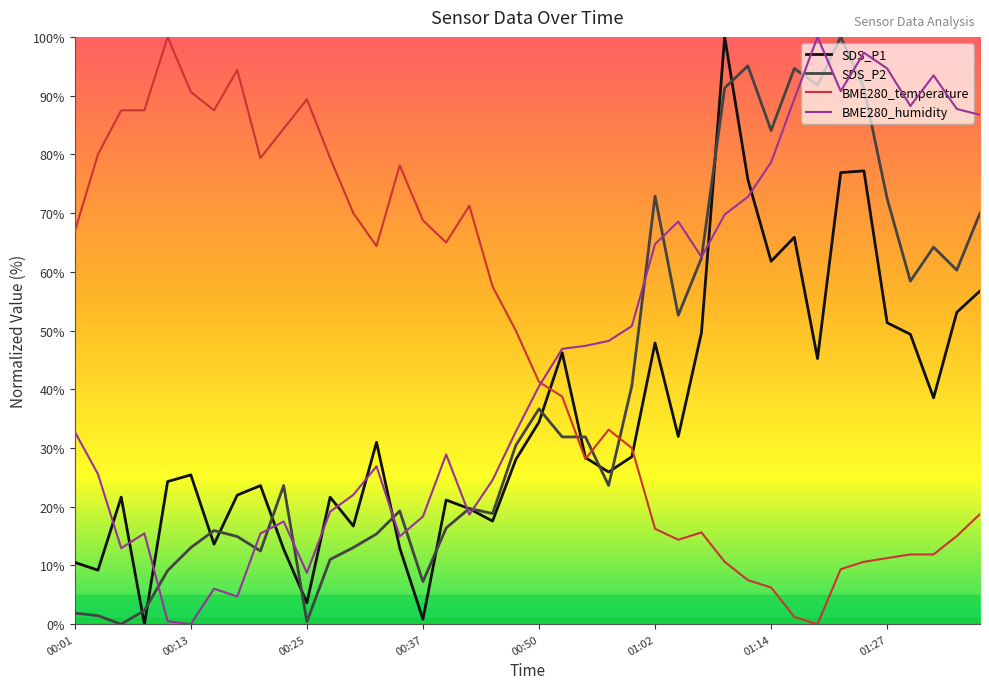

What are all the series names shown in the legend?

SDS_P1, SDS_P2, BME280_temperature, BME280_humidity